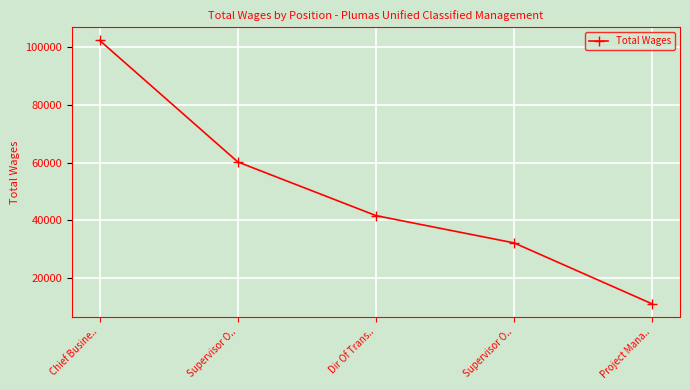

Read the value at Project Mana.., to the nearest 50.

11050